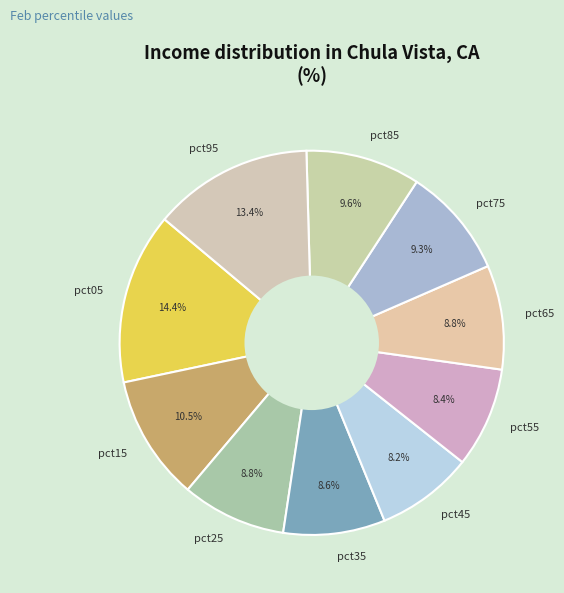

Which has a higher value, pct85 or pct65?

pct85